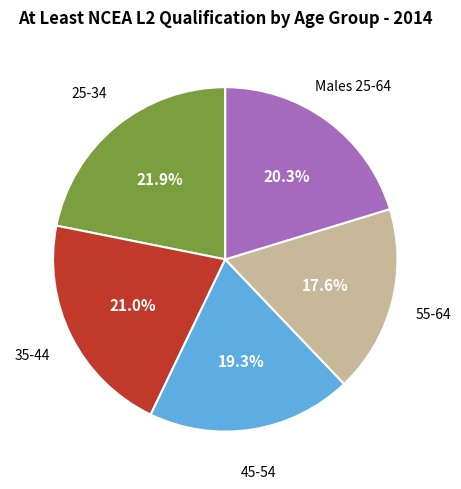

Is there any slice that represents more than half of the pie?

No